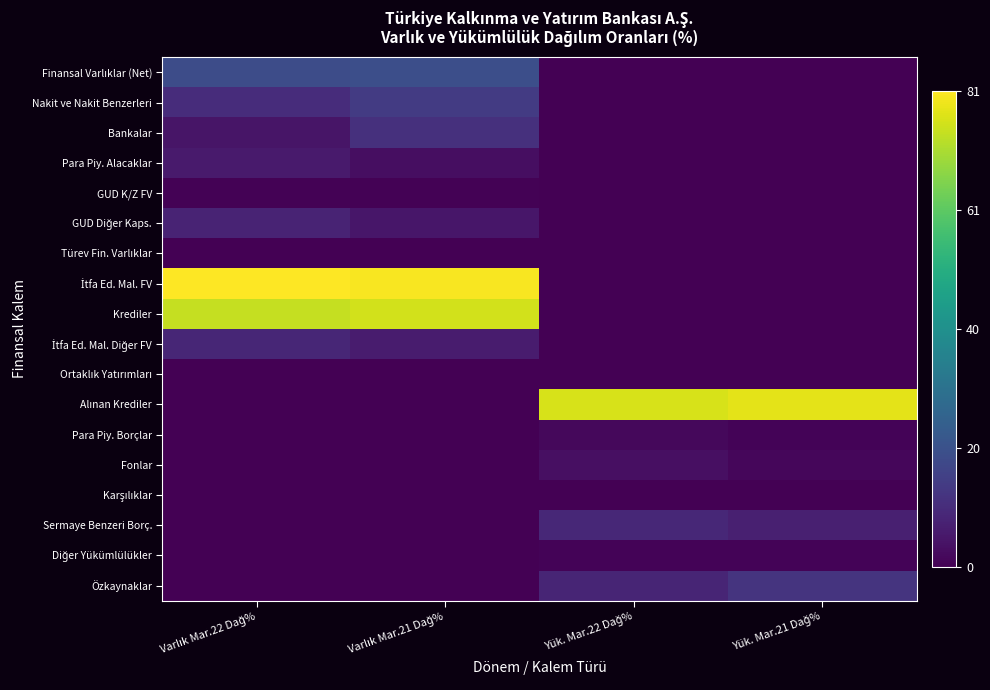

Rank the series by their maximum value, from lowest to highest.

Ortaklık Yatırımları, Türev Fin. Varlıklar, Karşılıklar, GUD K/Z FV, Diğer Yükümlülükler, Para Piy. Borçlar, Fonlar, Para Piy. Alacaklar, GUD Diğer Kaps., İtfa Ed. Mal. Diğer FV, Sermaye Benzeri Borç., Bankalar, Özkaynaklar, Nakit ve Nakit Benzerleri, Finansal Varlıklar (Net), Krediler, Alınan Krediler, İtfa Ed. Mal. FV